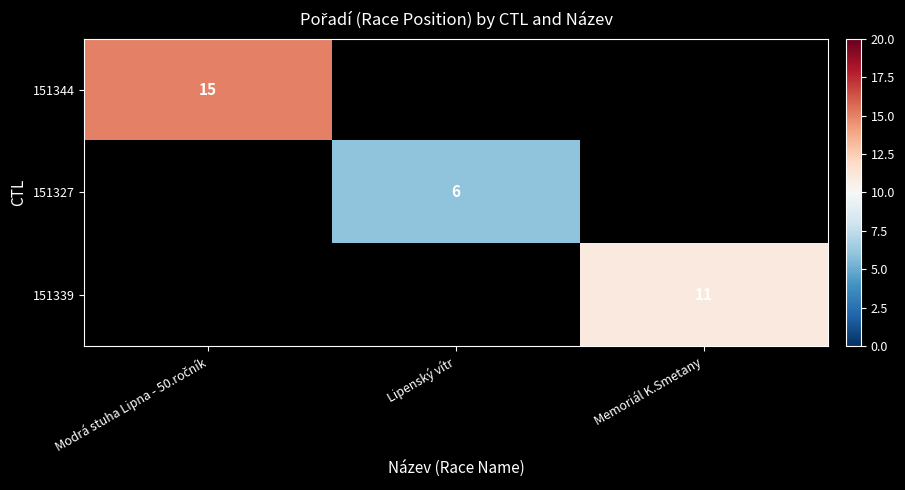

The 151327 series shows 6.0 at Lipenský vítr. True or false?

True